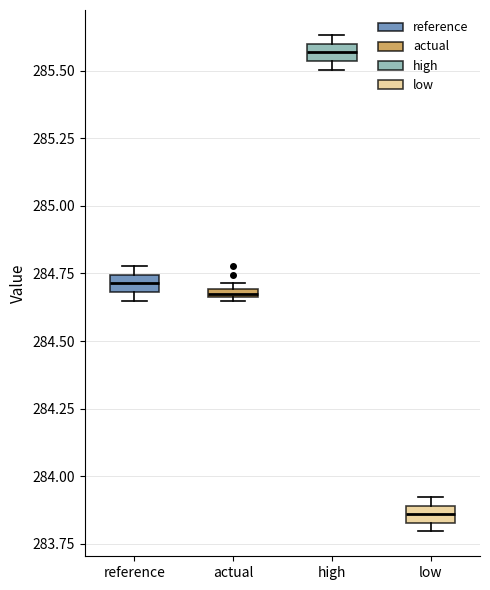

Where is the lower edge of the box for low on the y-axis? The values are not printed on the chart, so give them approximately, as read against the axis.

283.85